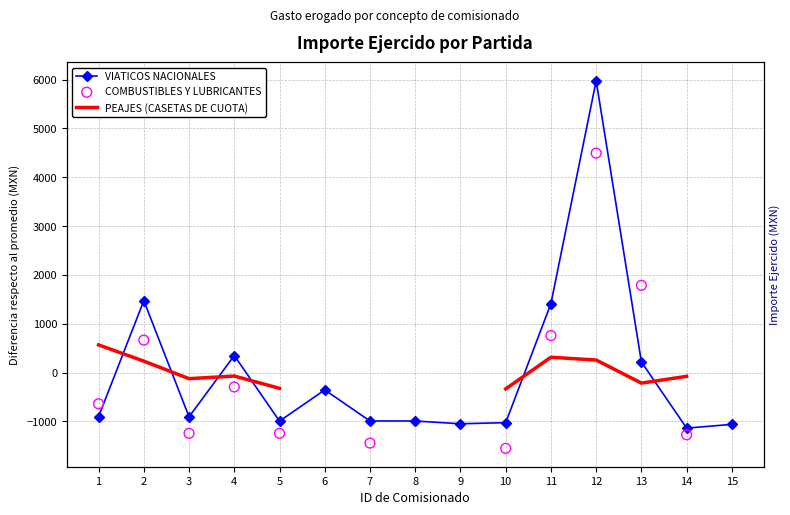

At which category is the sum across all series the highest?

12